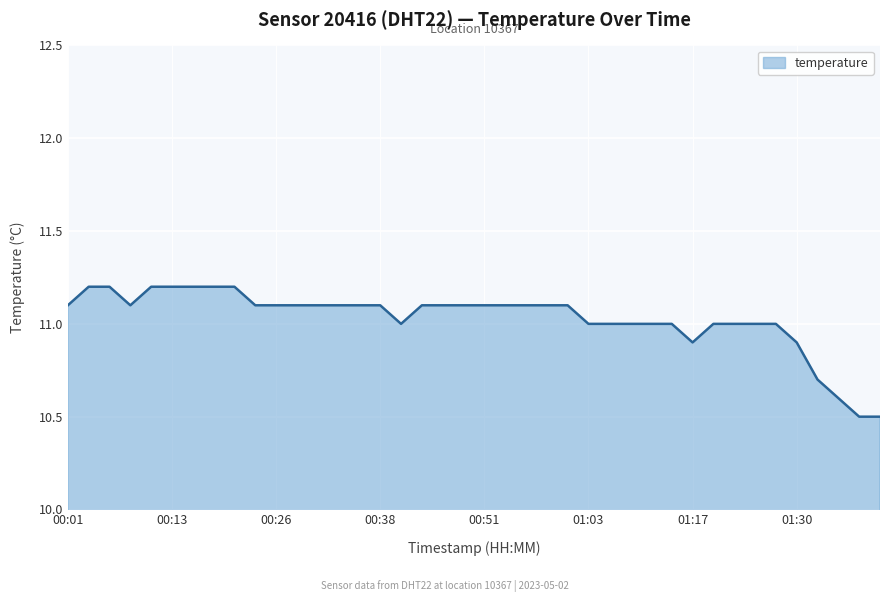

What is the maximum value shown in the chart?

11.2